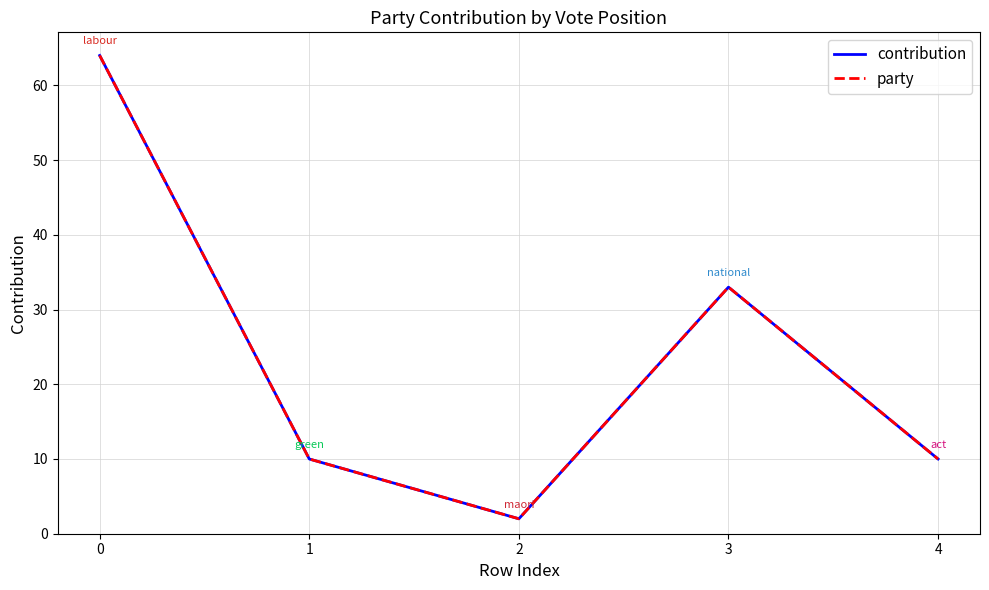

How many interior local peaks does the party series have?

1